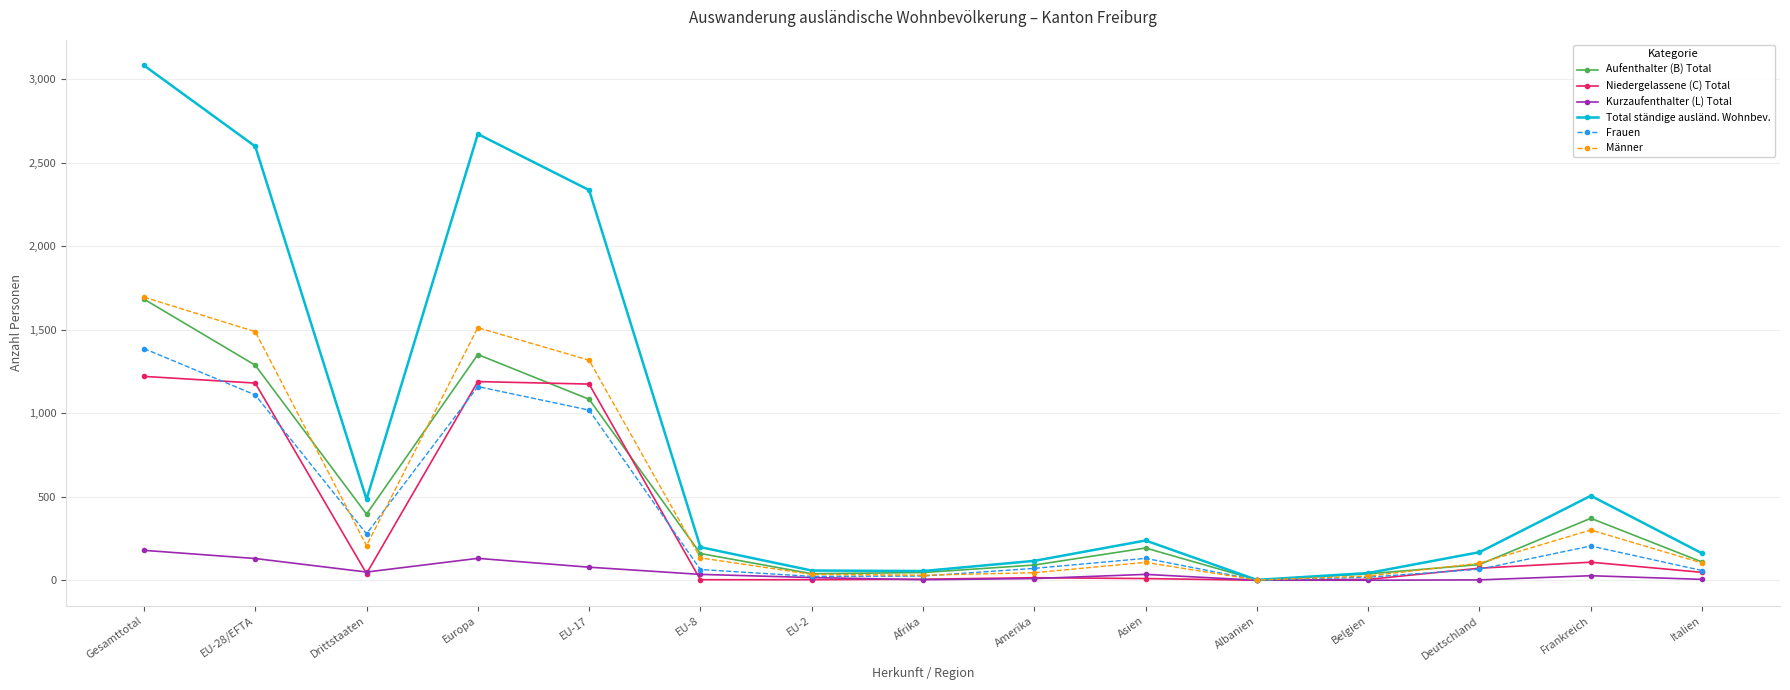

What is the total value across all series at EU-8?

594